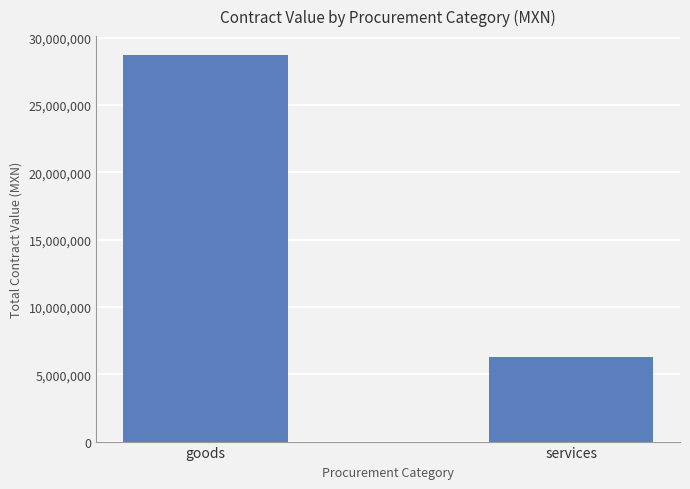

What is the change in value from goods to services?

-22397909.0